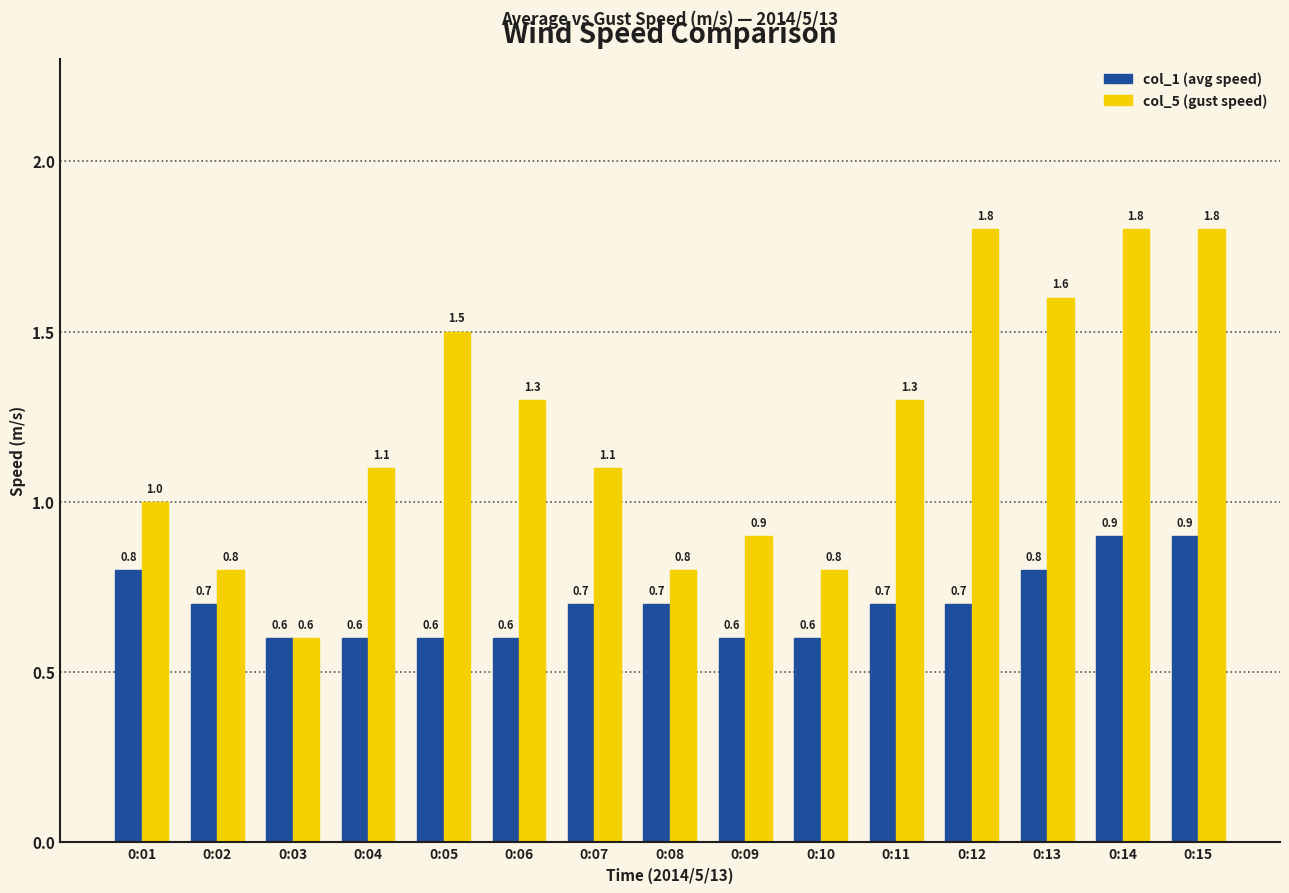

What is the value of the col_5 (gust speed) bar at the 9th from the left?

0.9